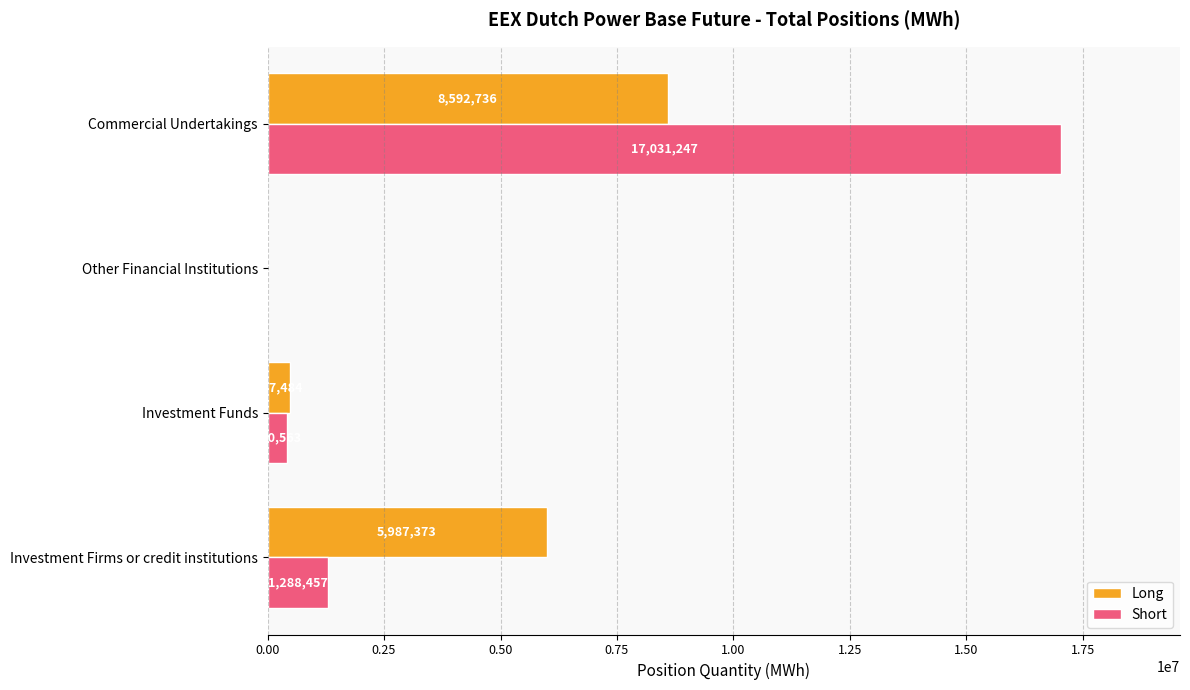

Which series has the widest spread of values?

Short